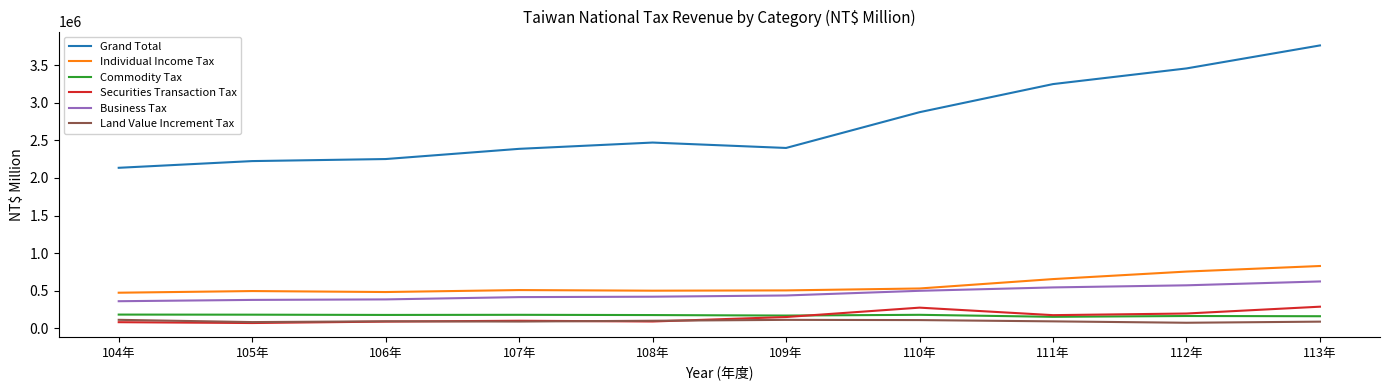

Which series has the largest total across all categories?

Grand Total